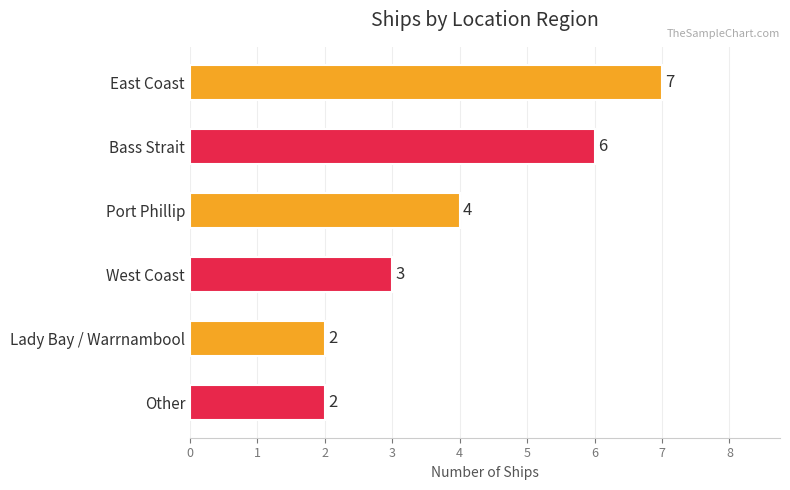

The value at Other is 2. True or false?

True